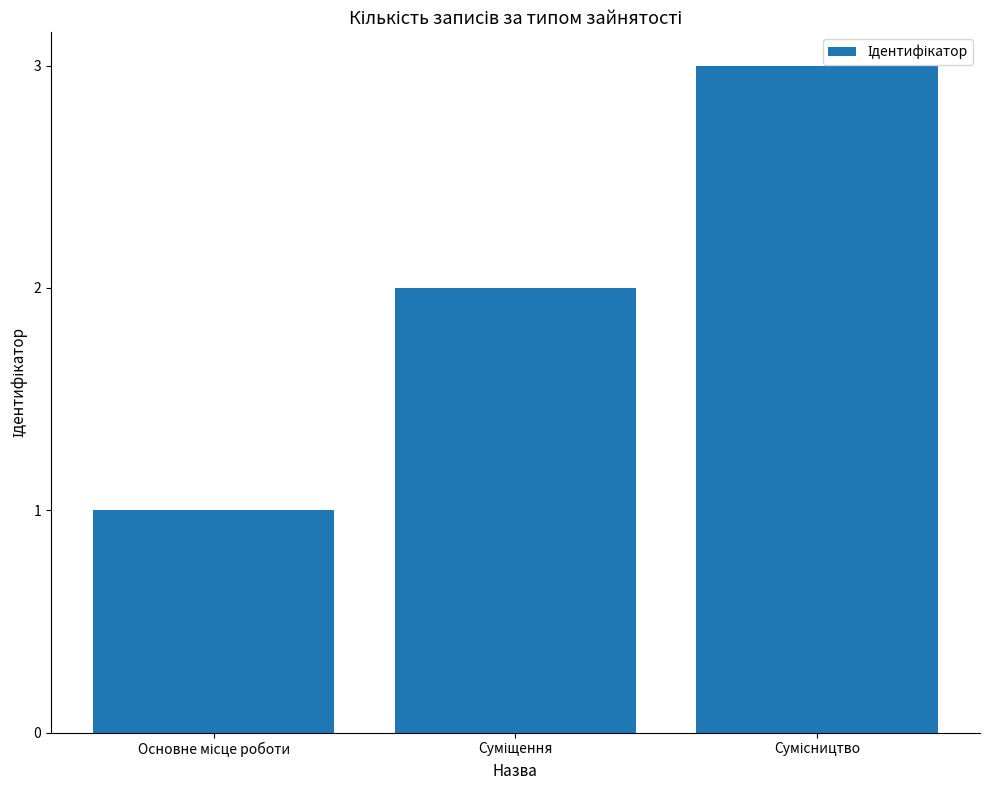

What is the greatest value displayed?

3